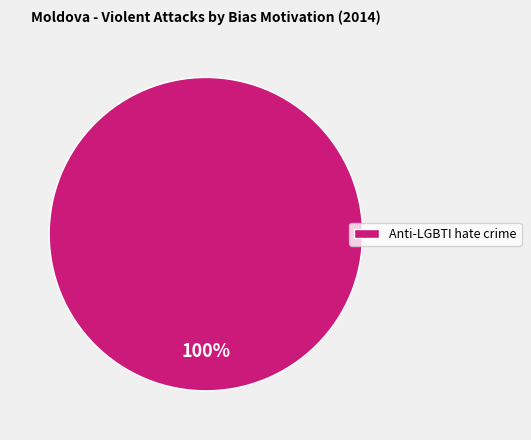

Which category accounts for the majority?

Anti-LGBTI hate crime